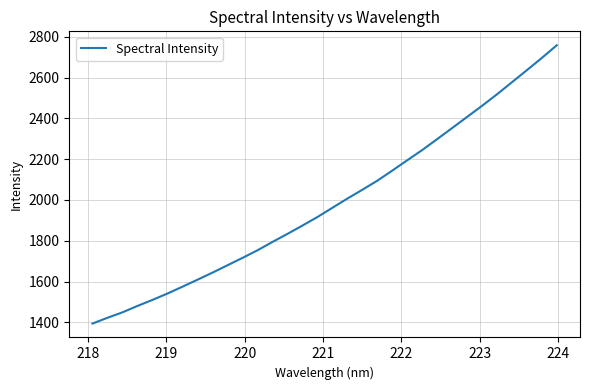

What is the maximum value shown in the chart?

2758.1